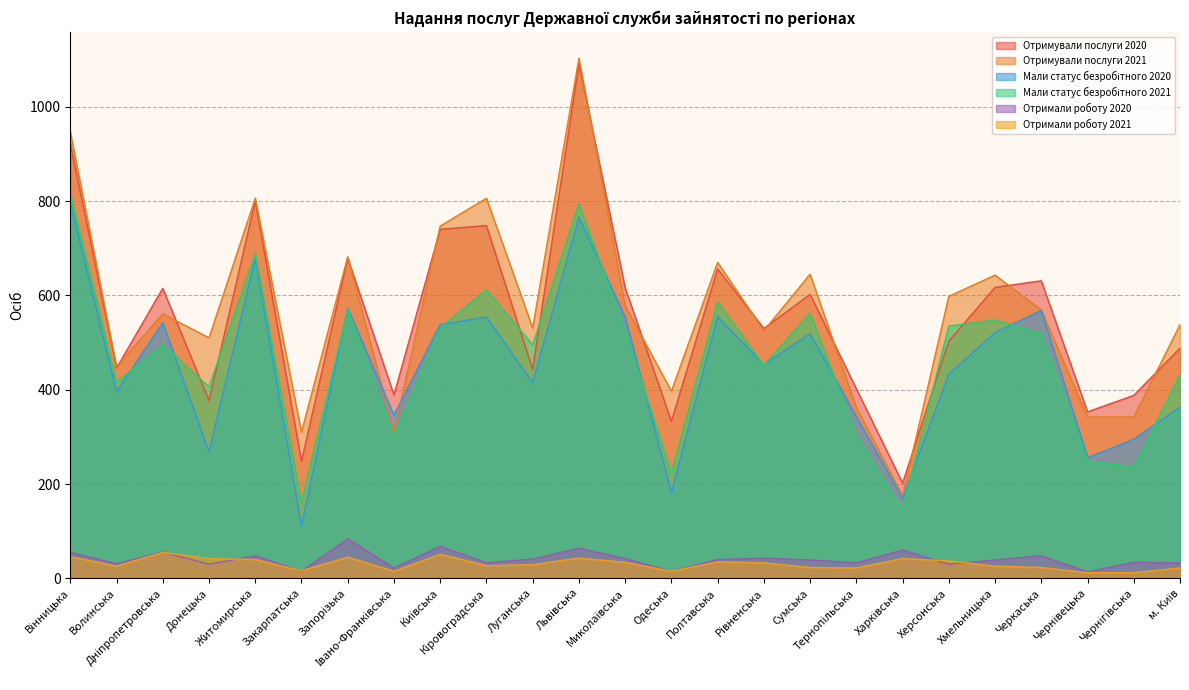

Which label corresponds to the smallest value in the chart?

Чернівецька